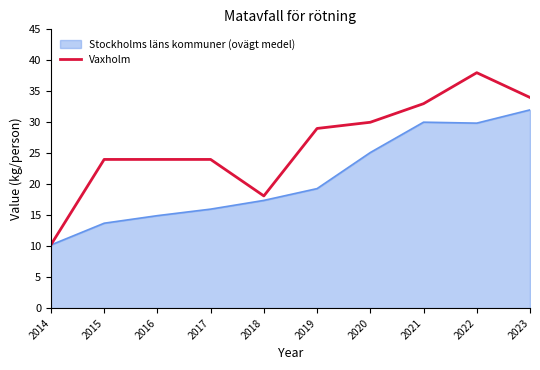

List the series in order of their peak value, lowest first.

Stockholms läns kommuner (ovägt medel), Vaxholm